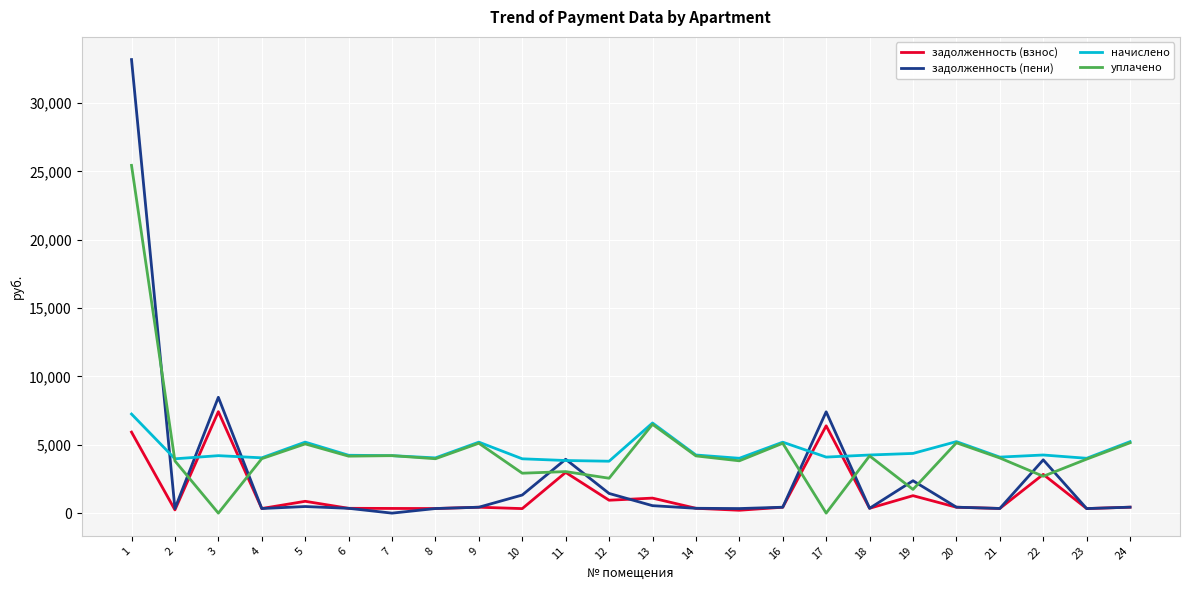

Where does the уплачено series first go above 4035?

1